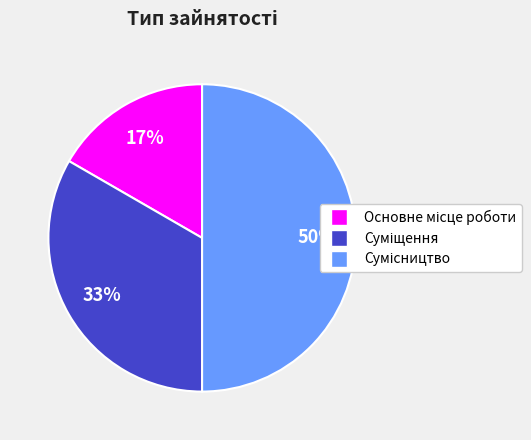

To the nearest percent, what is the average slice percentage?

33%